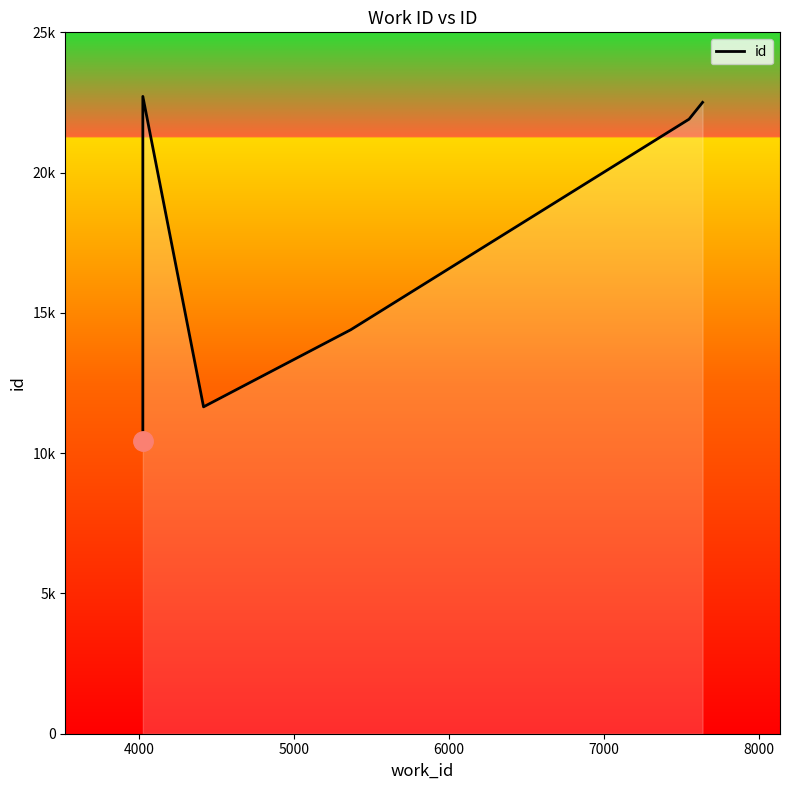

Reading left to right, extract all data points from this chart.

10420	22716	11651	14397	21905	22503